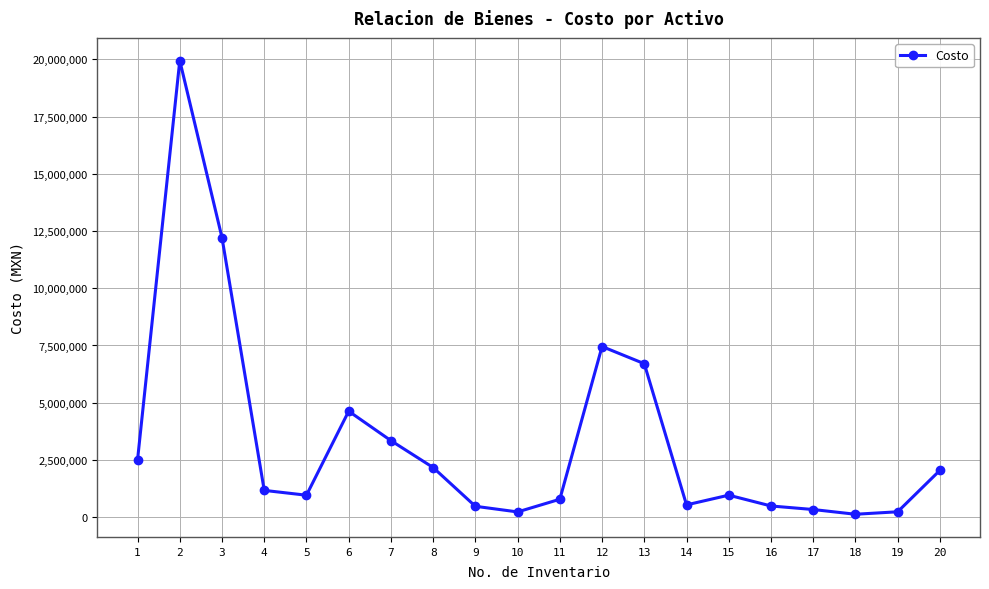

What is the value of the 15th point from the left?

961836.0